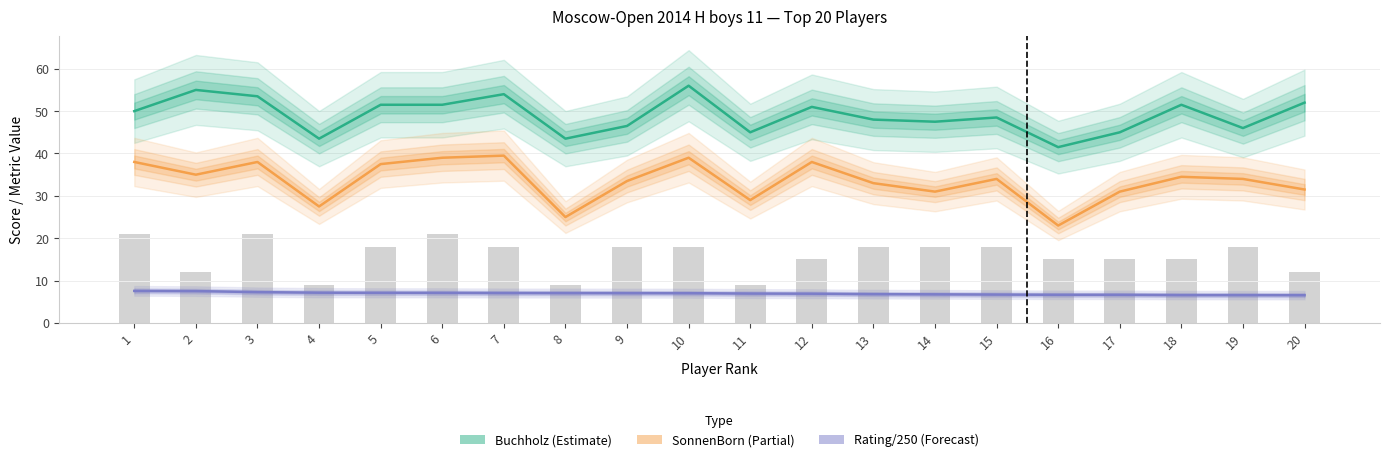

Reading right to left, list all the values displayed in this chart.

Buchholz (Estimate): 20=52.0	19=46.0	18=51.5	17=45.0	16=41.5	15=48.5	14=47.5	13=48.0	12=51.0	11=45.0	10=56.0	9=46.5	8=43.5	7=54.0	6=51.5	5=51.5	4=43.5	3=53.5	2=55.0	1=50.0
SonnenBorn (Partial): 20=31.5	19=34.0	18=34.5	17=31.0	16=23.0	15=34.0	14=31.0	13=33.0	12=38.0	11=29.0	10=39.0	9=33.5	8=25.0	7=39.5	6=39.0	5=37.5	4=27.5	3=38.0	2=35.0	1=38.0
Rating/250 (Forecast): 20=6.6	19=6.6	18=6.6	17=6.7	16=6.7	15=6.7	14=6.8	13=6.8	12=6.9	11=6.9	10=7.0	9=7.0	8=7.1	7=7.1	6=7.1	5=7.1	4=7.2	3=7.3	2=7.5	1=7.6
Wins×3: 20=12.0	19=18.0	18=15.0	17=15.0	16=15.0	15=18.0	14=18.0	13=18.0	12=15.0	11=9.0	10=18.0	9=18.0	8=9.0	7=18.0	6=21.0	5=18.0	4=9.0	3=21.0	2=12.0	1=21.0